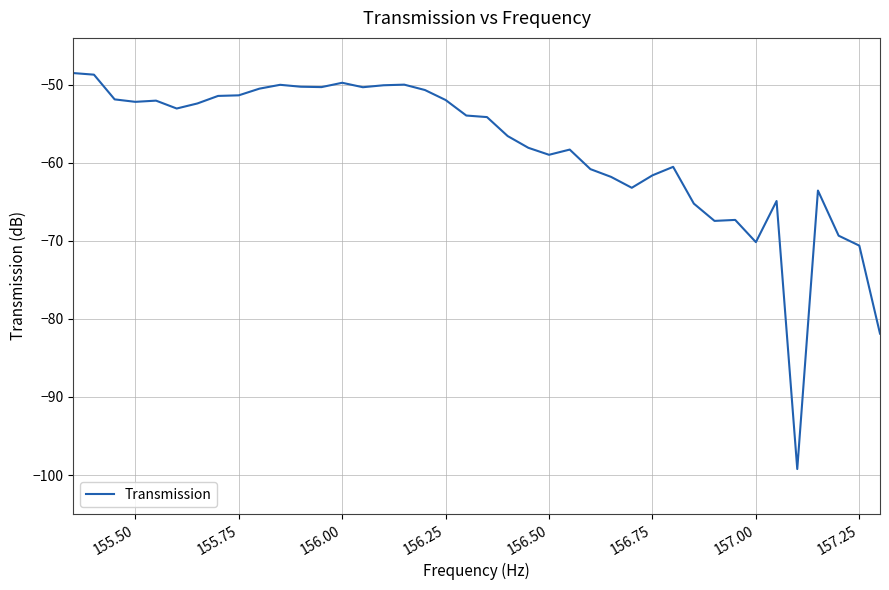

What is the smallest value displayed?

-99.2